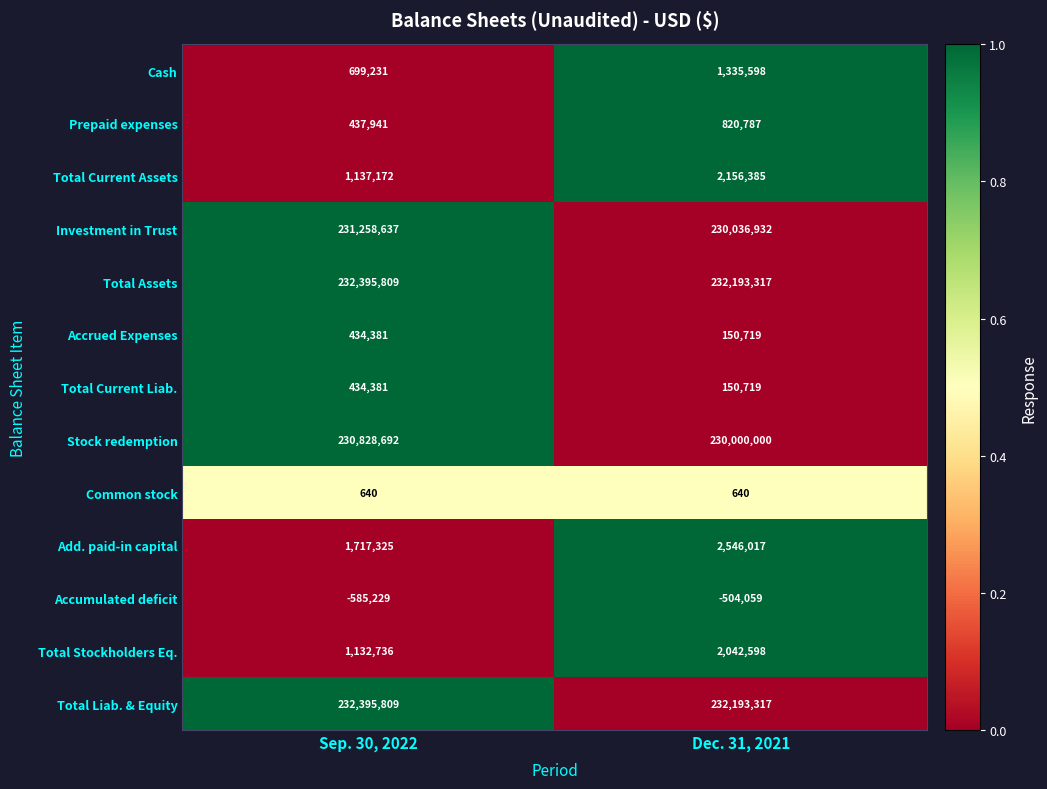

At which category is the sum across all series the highest?

Dec. 31, 2021